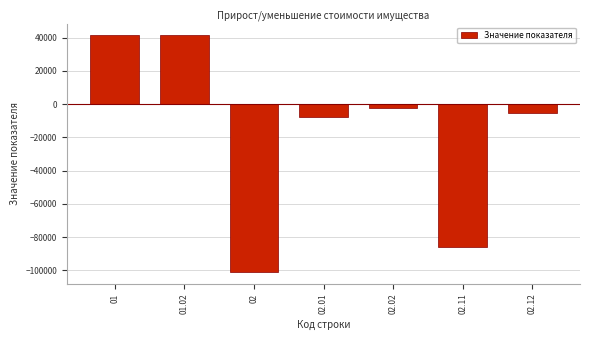

Reading left to right, list all the values displayed in this chart.

41411.9	41411.9	-101108.8	-7537.0	-2045.8	-86036.5	-5489.5